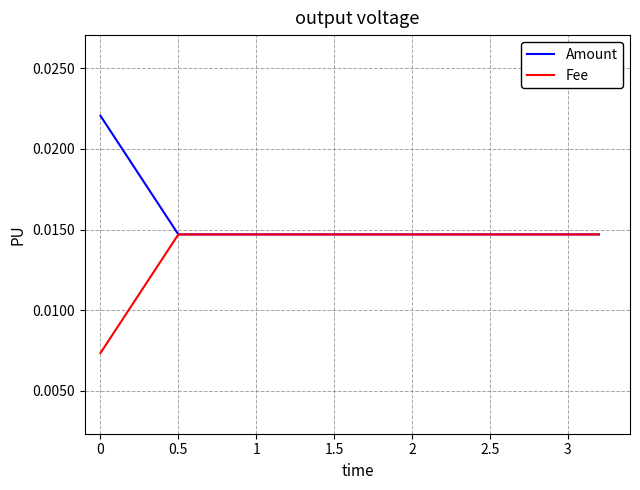

What are all the series names shown in the legend?

Amount, Fee